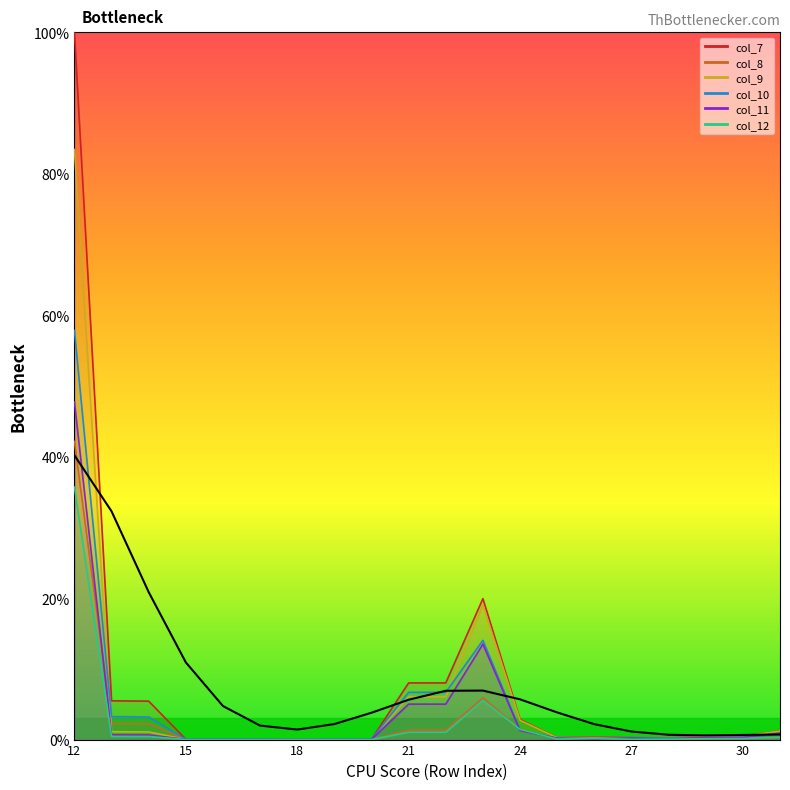

How many categories are shown in the chart?

20